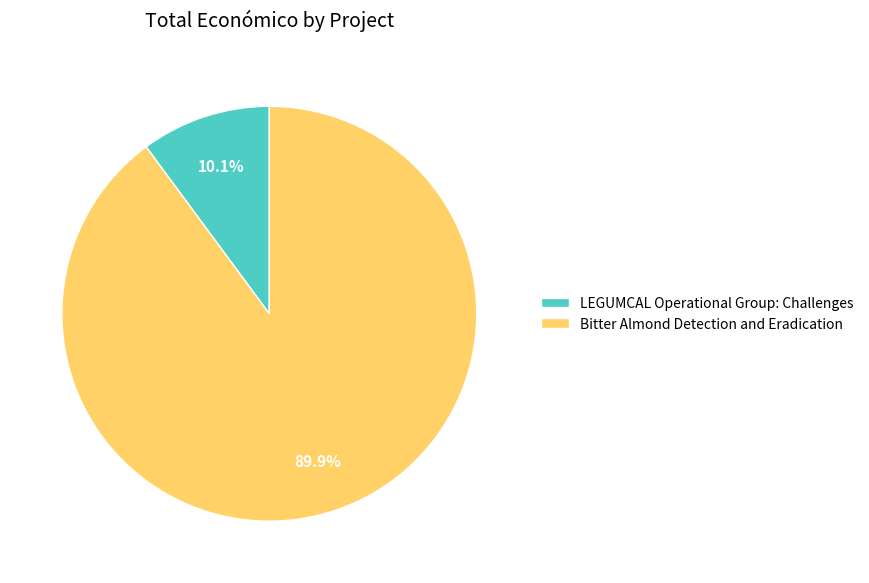

Combined, what portion of the pie is Bitter Almond Detection and Eradication and LEGUMCAL Operational Group: Challenges?

100.0%